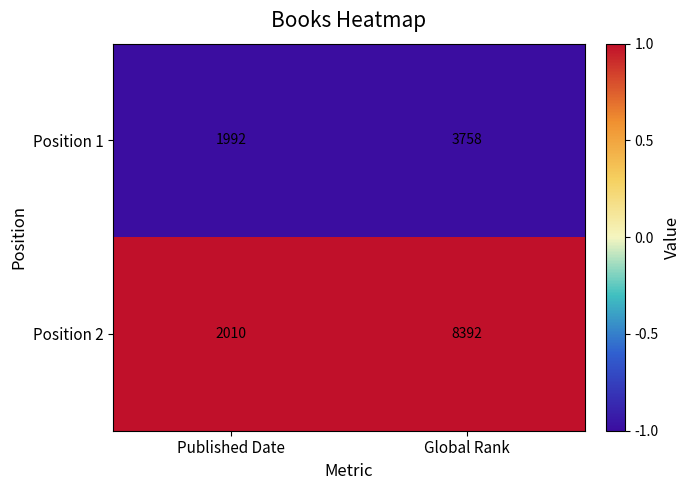

Between Published Date and Global Rank, which series saw the biggest shift?

Position 2